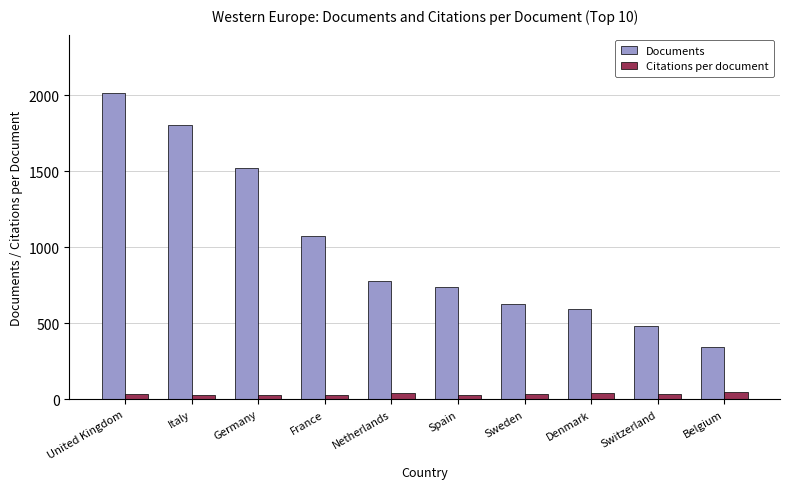

How many groups of bars are there?

10